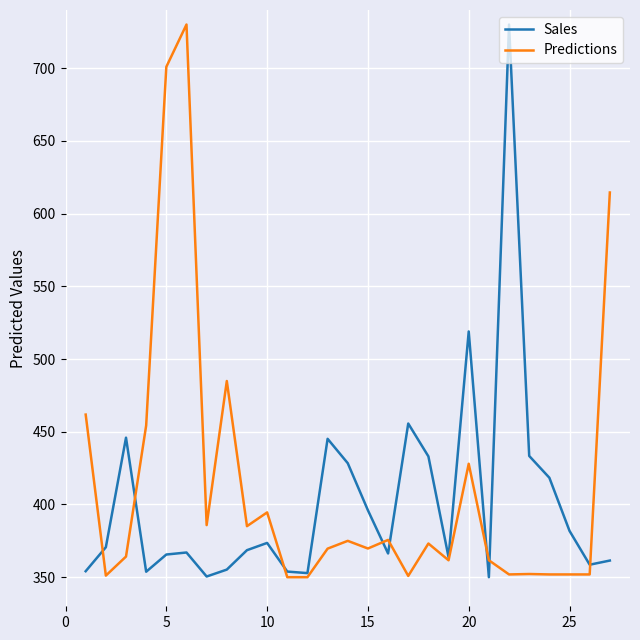

What is the highest value of the Predictions series?

730.0